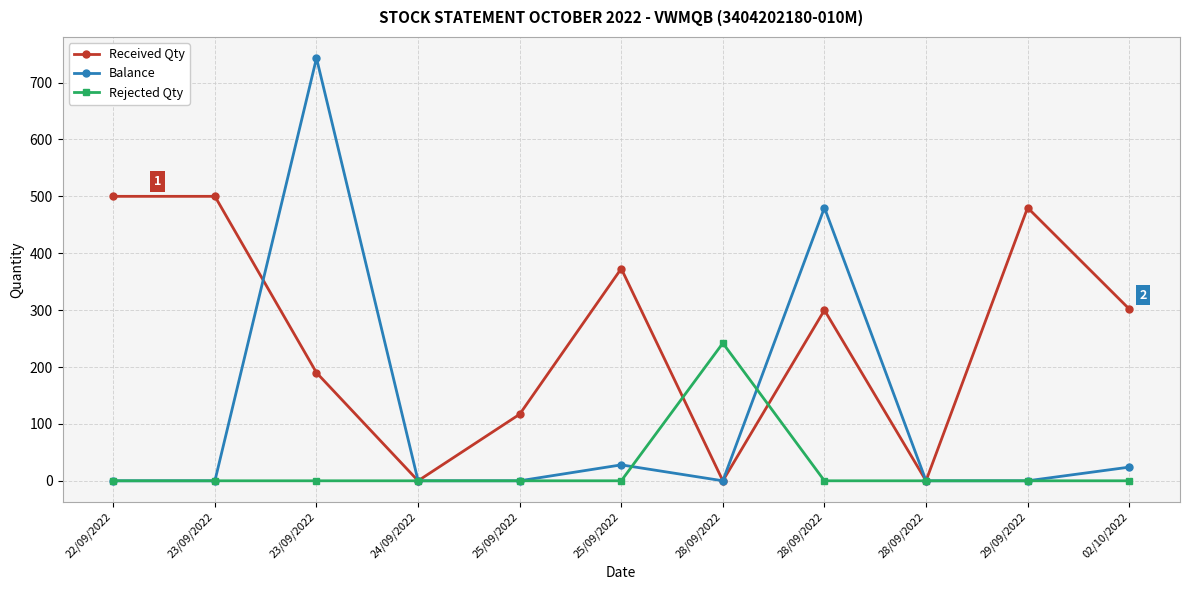

Is it true that Balance equals 28 at 25/09/2022?

True